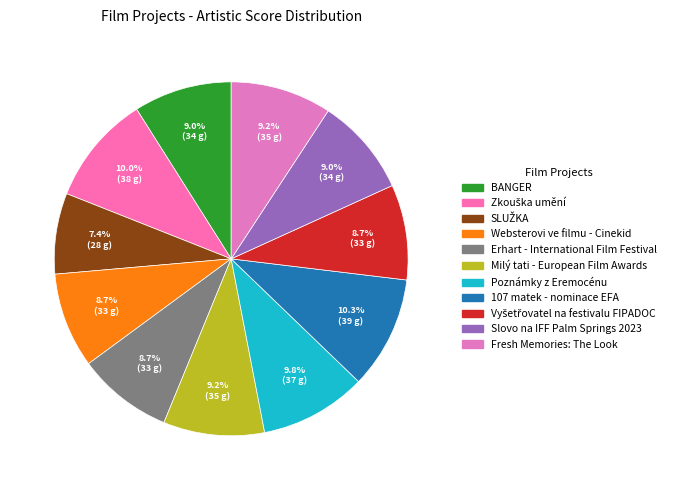

To the nearest percent, what portion does Poznámky z Eremocénu represent?

10%